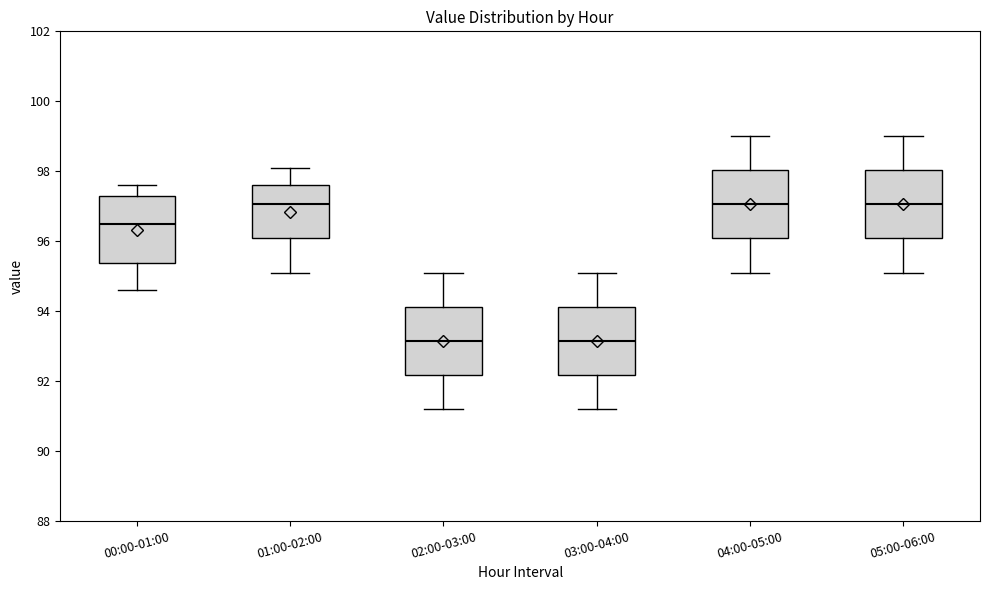

Reading left to right, transcribe this box plot: for each box, give where its median line is, the range the box spans, and where its two whiskers end, as read against the y-axis. The values are not printed on the chart, so give them approximately, as read against the axis.

00:00-01:00: median 96.6, box 95.4 to 97.4, whiskers 94.6 to 97.6
01:00-02:00: median 97.0, box 96.0 to 97.6, whiskers 95.2 to 98.2
02:00-03:00: median 93.2, box 92.2 to 94.2, whiskers 91.2 to 95.2
03:00-04:00: median 93.2, box 92.2 to 94.2, whiskers 91.2 to 95.2
04:00-05:00: median 97.0, box 96.0 to 98.0, whiskers 95.2 to 99.0
05:00-06:00: median 97.0, box 96.0 to 98.0, whiskers 95.2 to 99.0